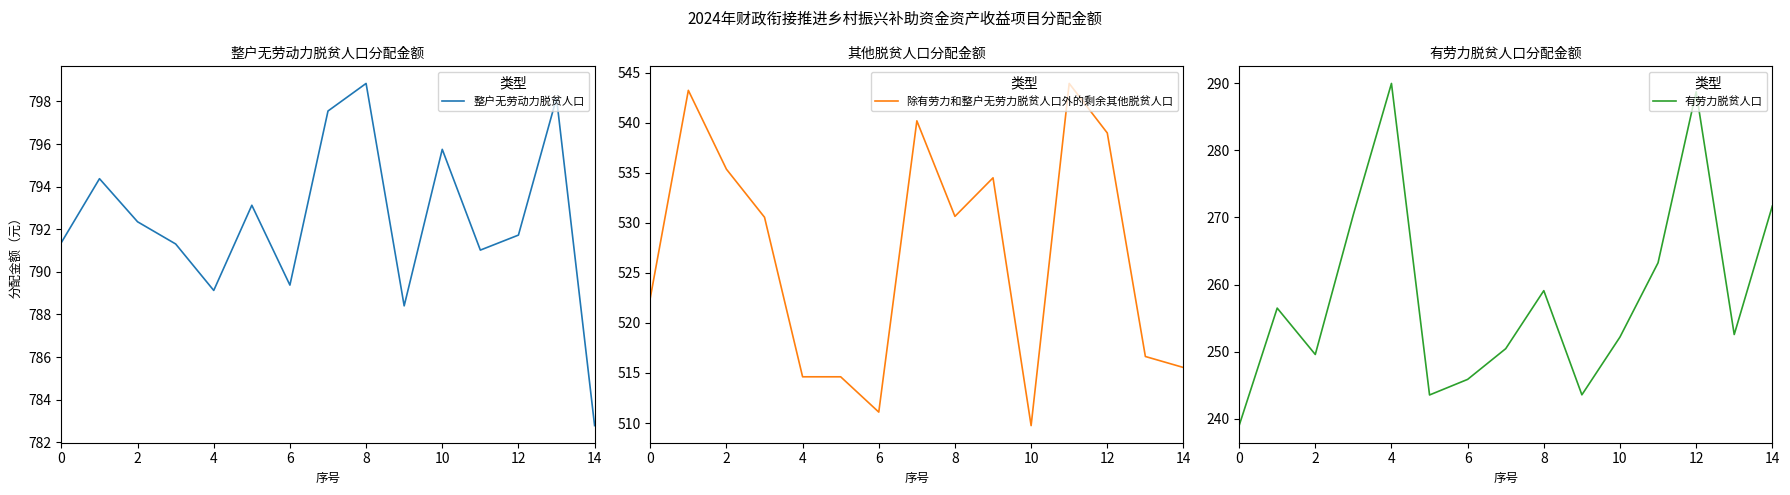

What is the lowest value of the 除有劳力和整户无劳力脱贫人口外的剩余其他脱贫人口 series?

509.7